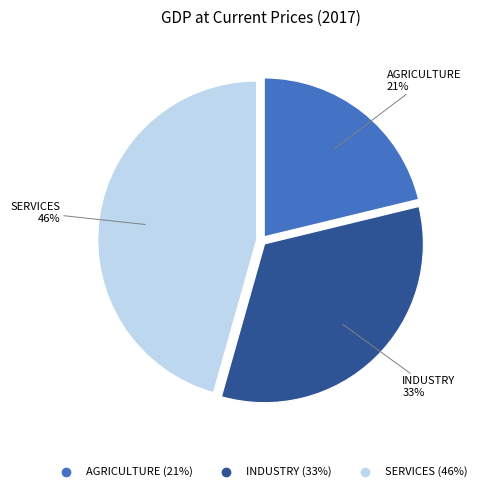

Rank the categories by value from highest to lowest.

SERVICES, INDUSTRY, AGRICULTURE